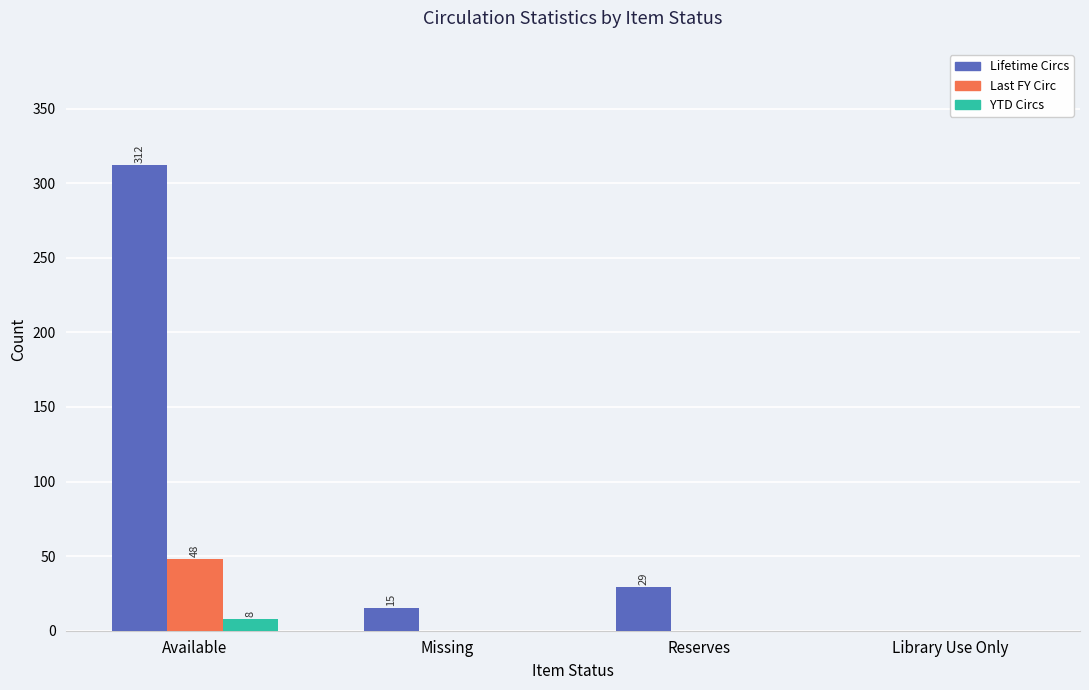

At which category is the sum across all series the highest?

Available